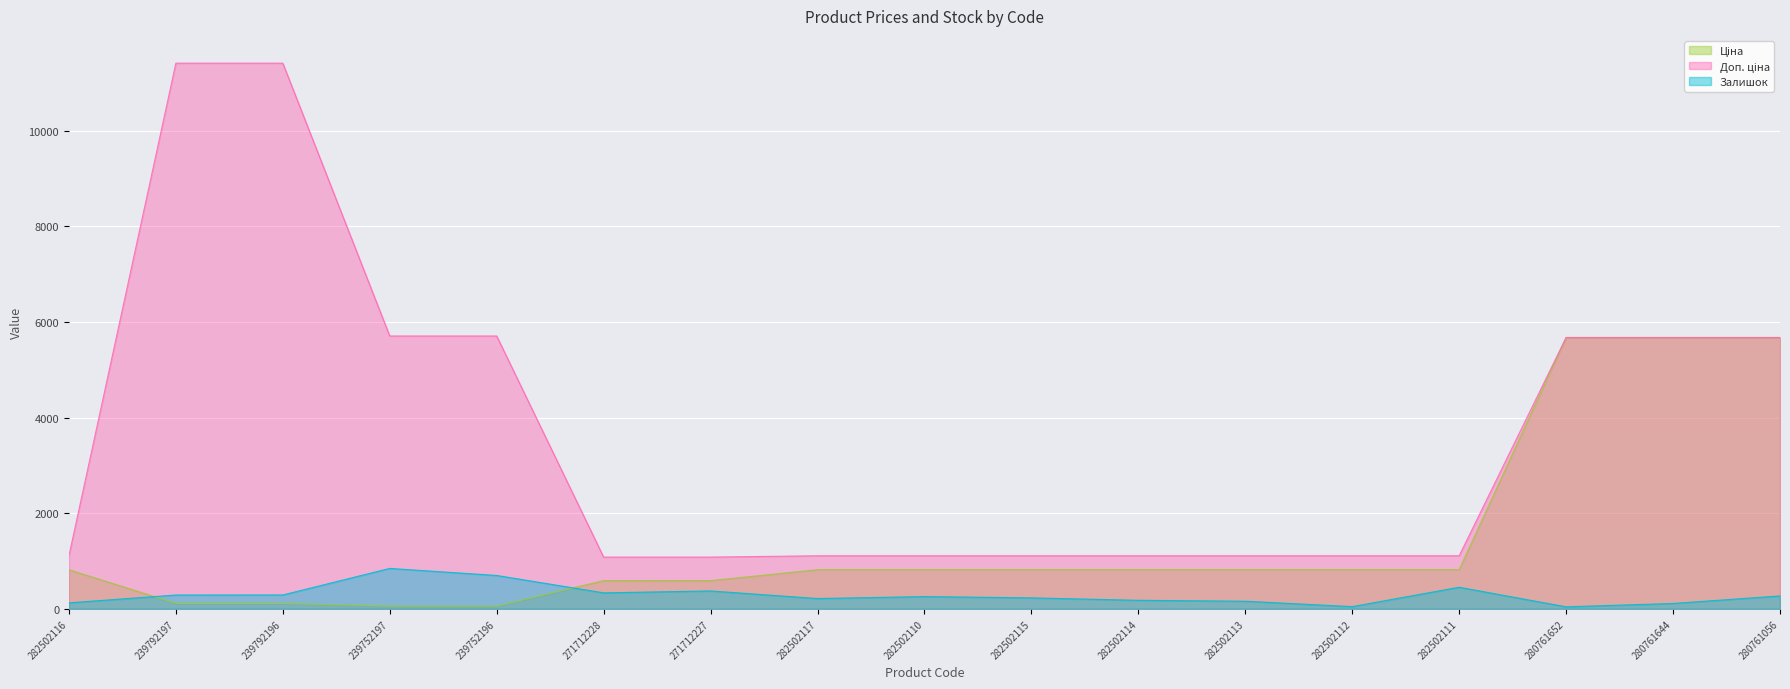

Count the number of data series in this chart.

3